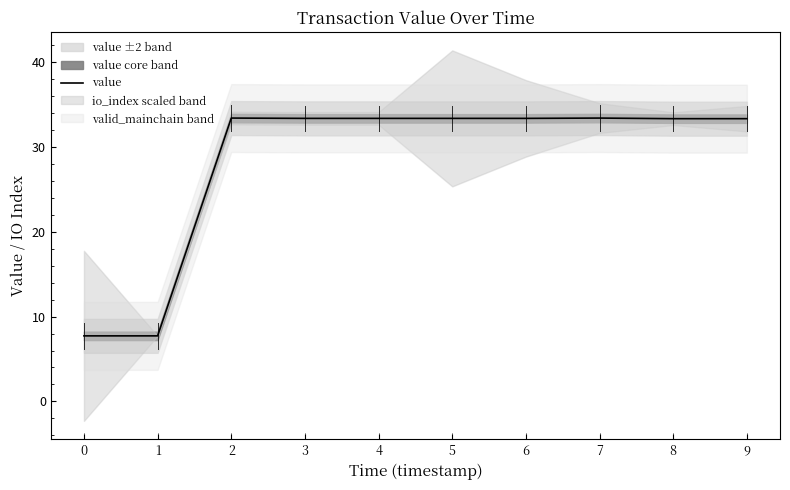

Rank the categories by value from highest to lowest.

2, 7, 3, 4, 5, 6, 8, 9, 0, 1